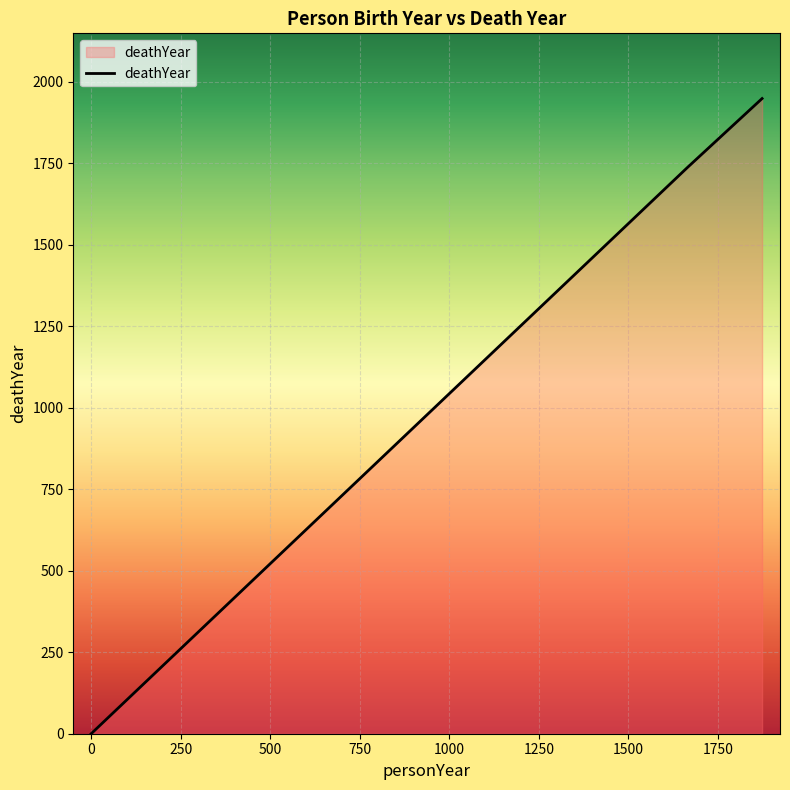

What is the greatest value displayed?

1948